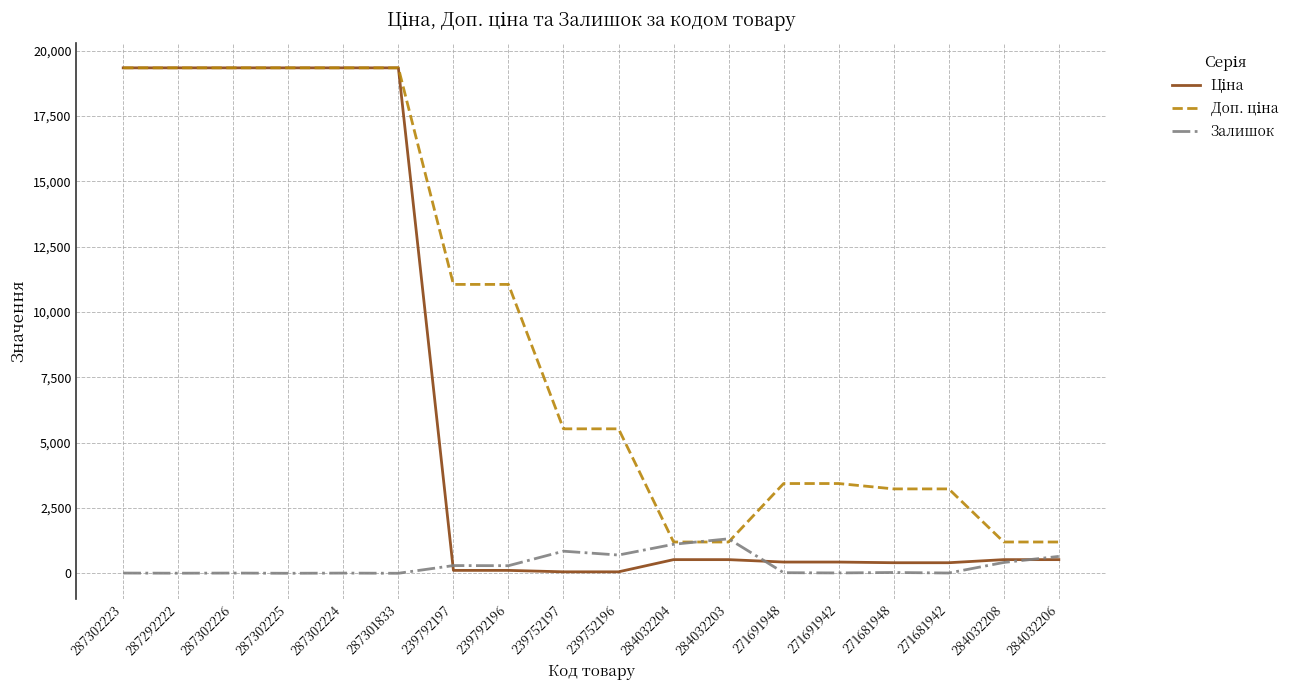

What is the greatest value displayed?

19343.1